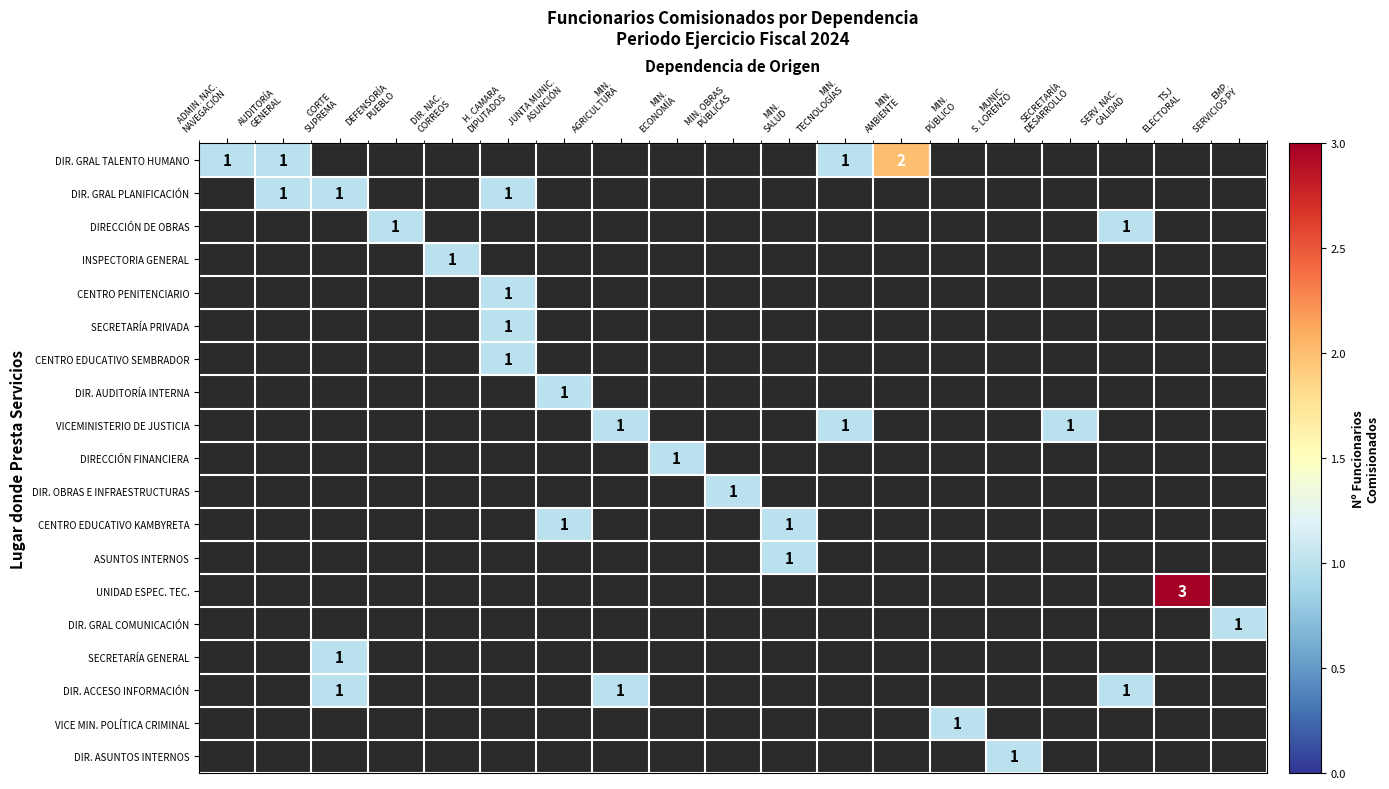

Is it true that DIR. OBRAS E INFRAESTRUCTURAS equals 1.0 at MIN. OBRAS PÚBLICAS?

True